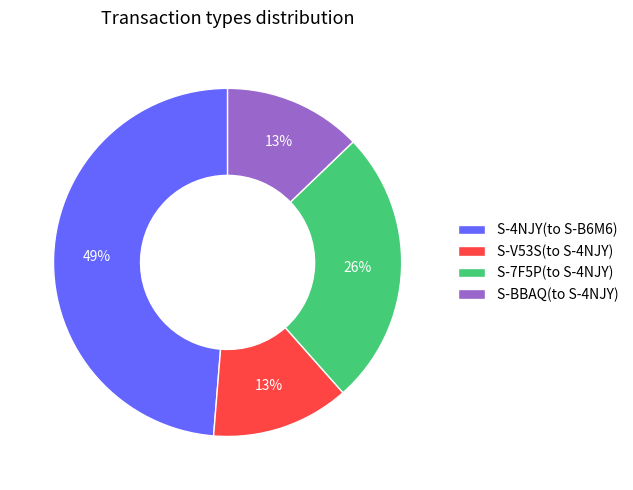

Between S-BBAQ(to S-4NJY) and S-4NJY(to S-B6M6), which is larger?

S-4NJY(to S-B6M6)